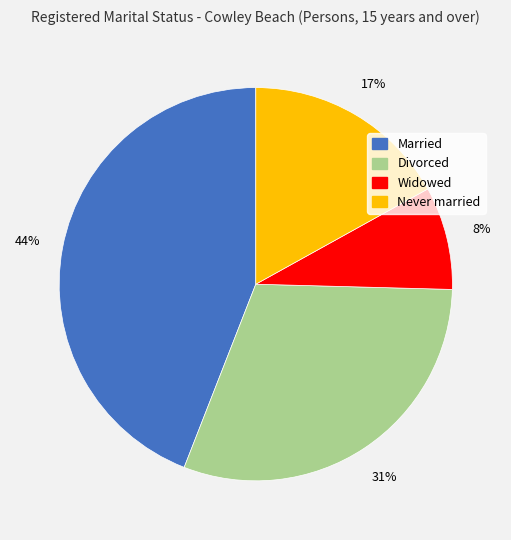

To the nearest percent, what is the difference between the largest and smallest slice percentages?

36%